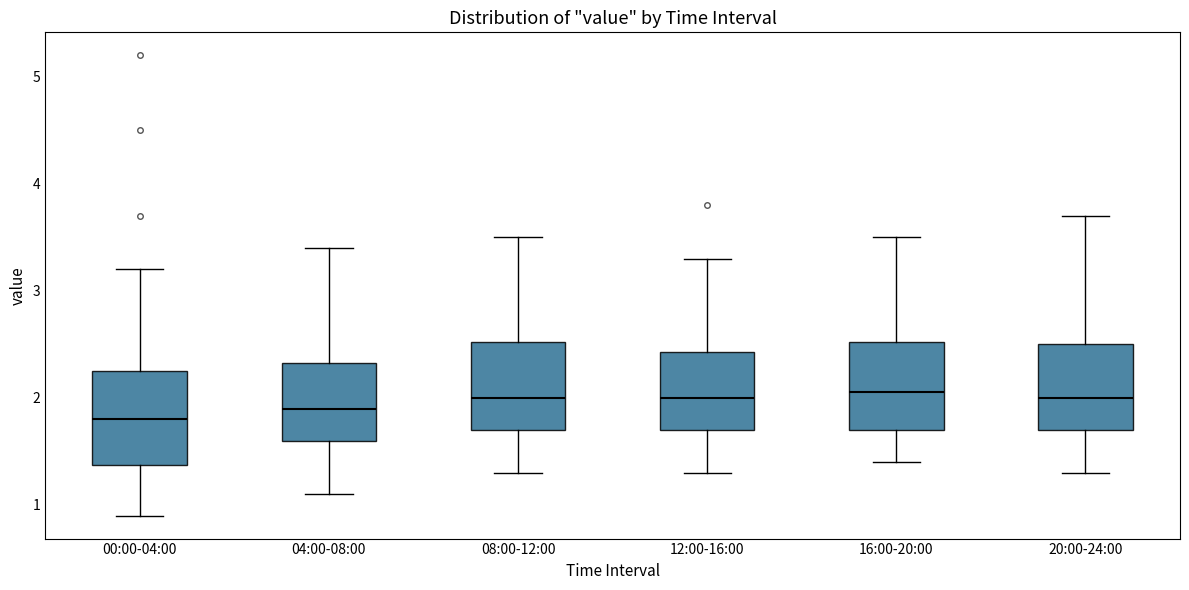

Reading left to right, read every box against the y-axis: the position of its median line, the range the box covers, and the ends of its whiskers. The values are not printed on the chart, so give them approximately, as read against the axis.

00:00-04:00: median 1.8, box 1.4 to 2.3, whiskers 0.9 to 3.2
04:00-08:00: median 1.9, box 1.6 to 2.3, whiskers 1.1 to 3.4
08:00-12:00: median 2.0, box 1.7 to 2.5, whiskers 1.3 to 3.5
12:00-16:00: median 2.0, box 1.7 to 2.4, whiskers 1.3 to 3.3
16:00-20:00: median 2.1, box 1.7 to 2.5, whiskers 1.4 to 3.5
20:00-24:00: median 2.0, box 1.7 to 2.5, whiskers 1.3 to 3.7